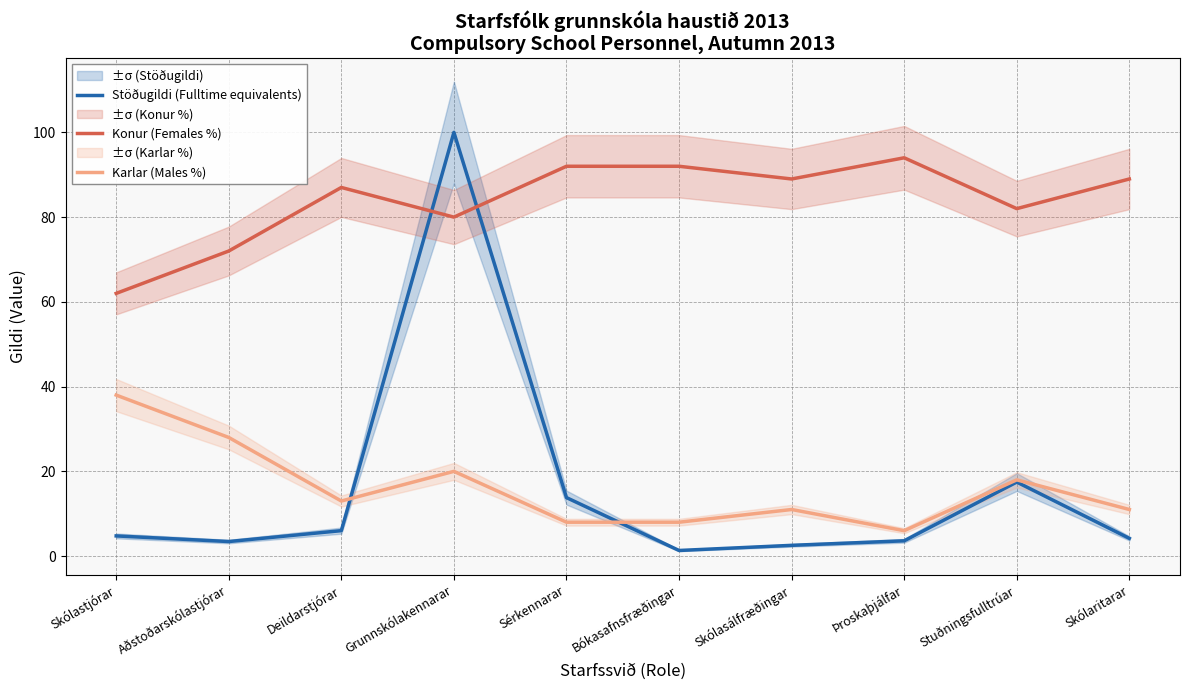

Which series has the largest range (max minus min)?

Stöðugildi (Fulltime equivalents)